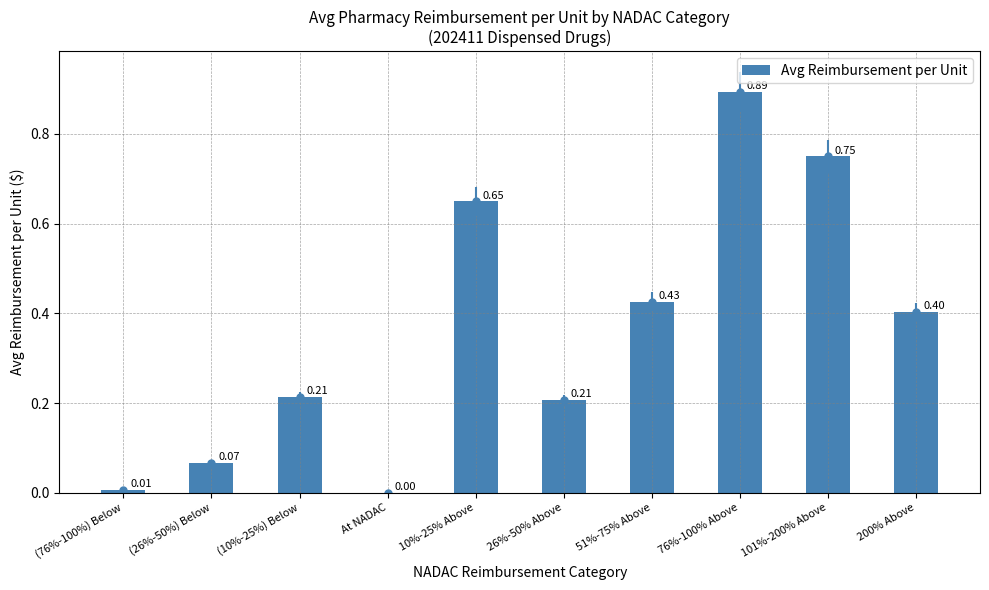

What is the difference between the values at 76%-100% Above and 101%-200% Above?

0.1